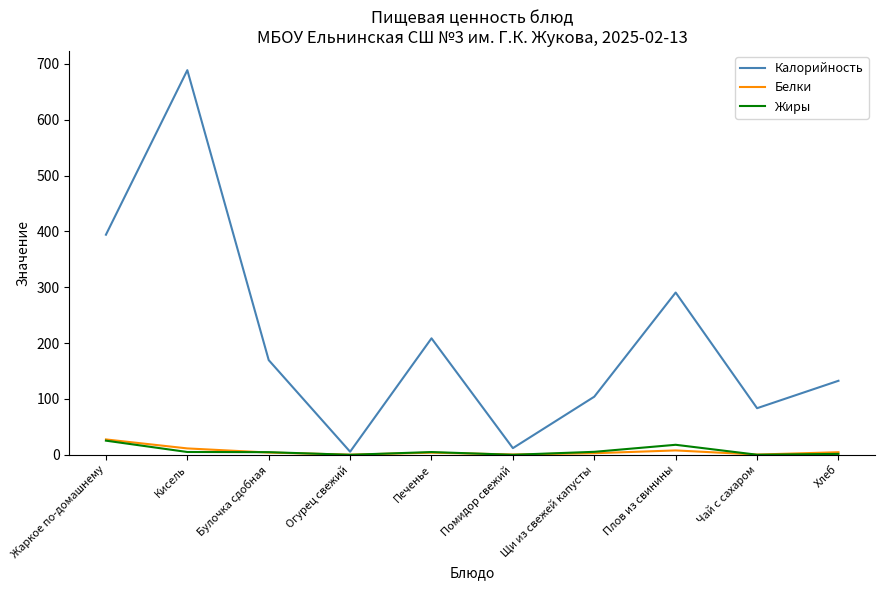

Where is Калорийность nearest to the value 347?

Жаркое по-домашнему